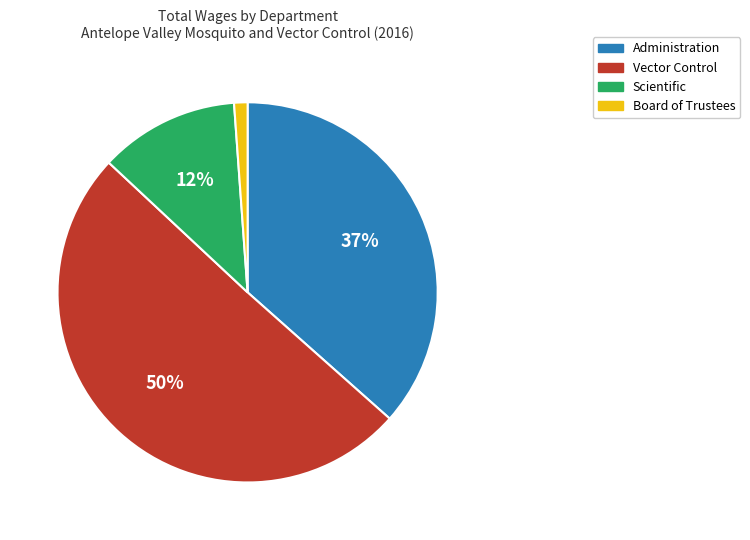

Which slice is the largest?

Vector Control